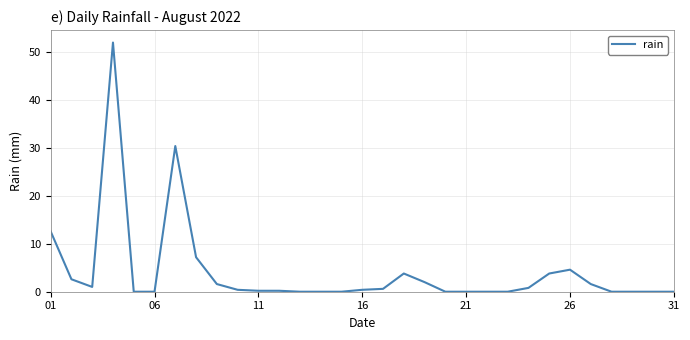

What is the difference between the maximum and minimum values?

52.0